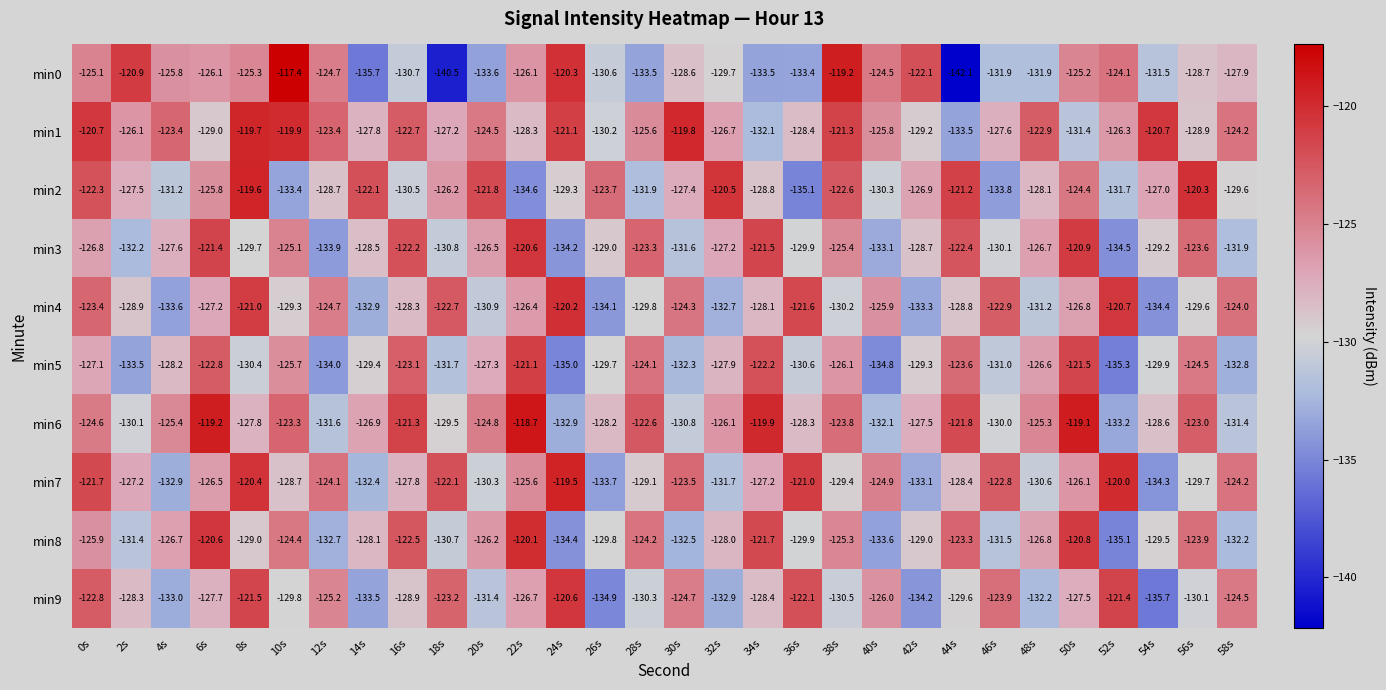

True or false: min4 has a value of -124.7 at 12s.

True